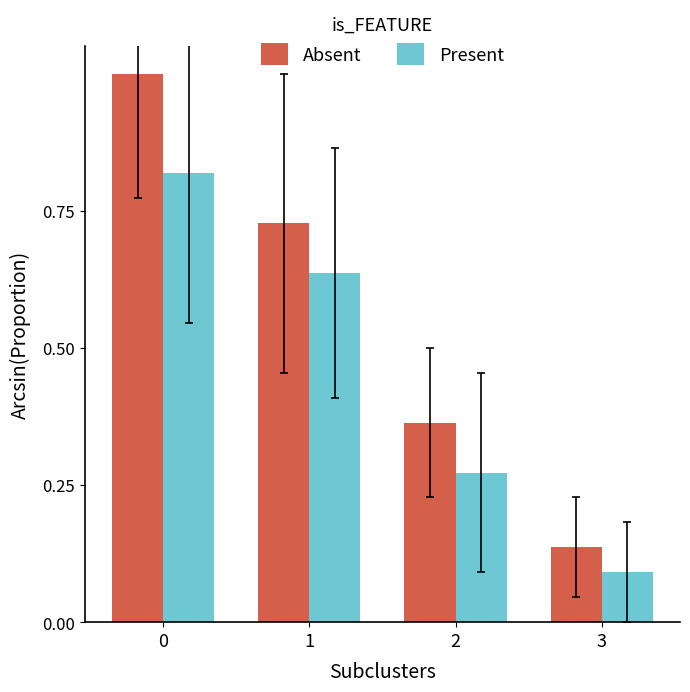

The Present series shows 1.1 at 0. True or false?

False